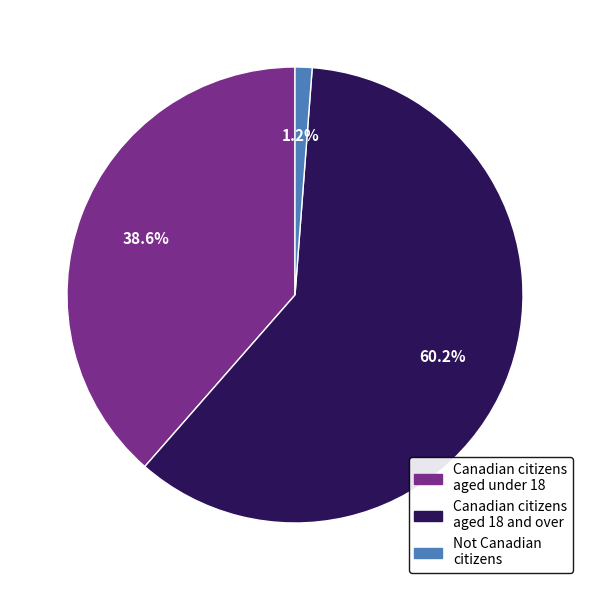

Count the number of slices in the pie.

3